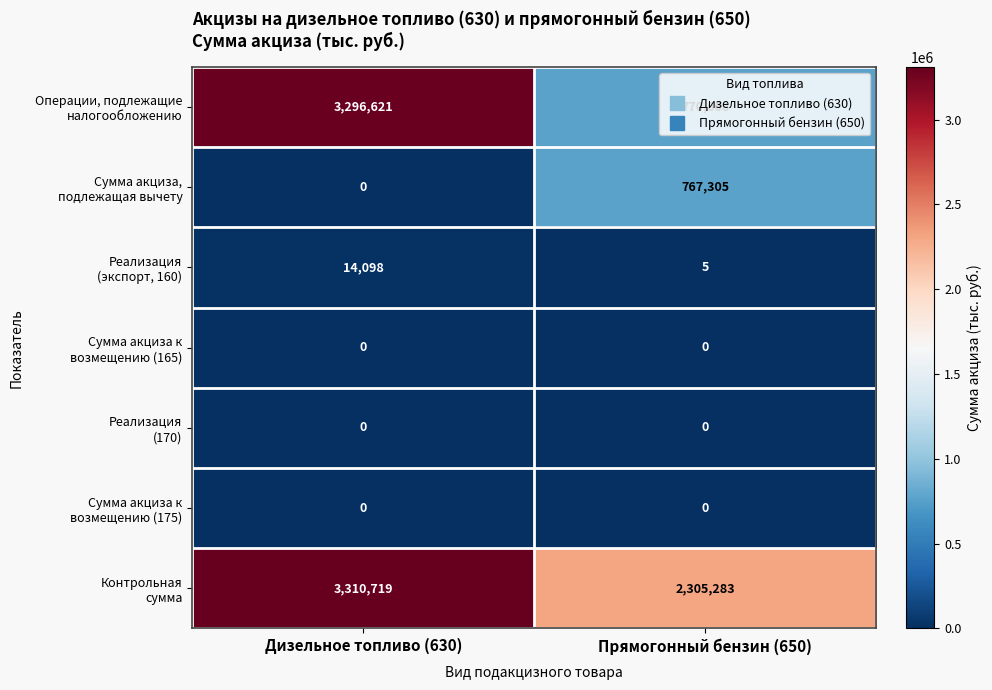

At which category does the chart reach its peak across all series?

Дизельное топливо (630)